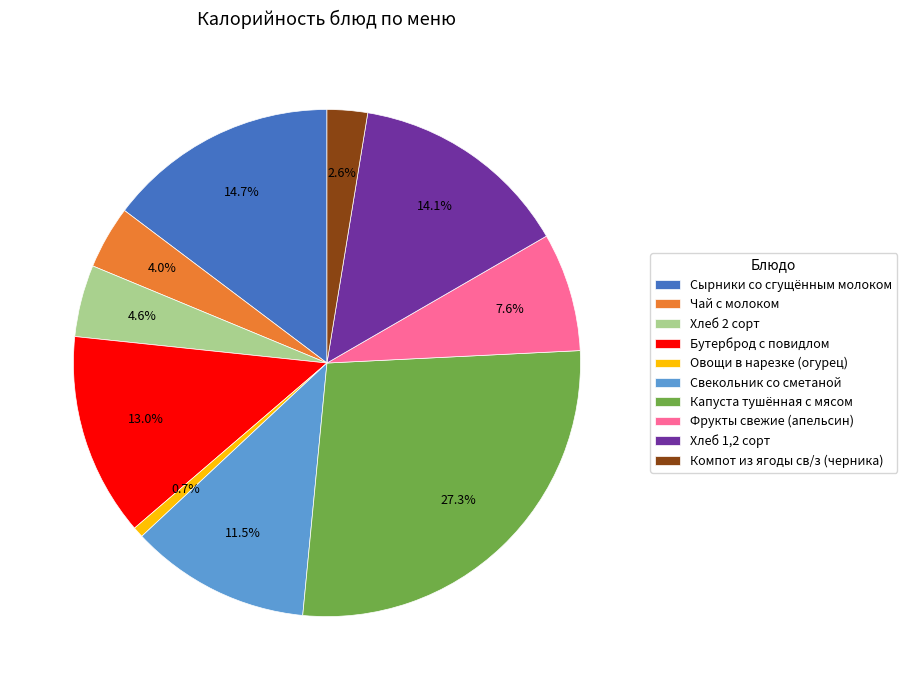

Which has a higher value, Капуста тушённая с мясом or Фрукты свежие (апельсин)?

Капуста тушённая с мясом